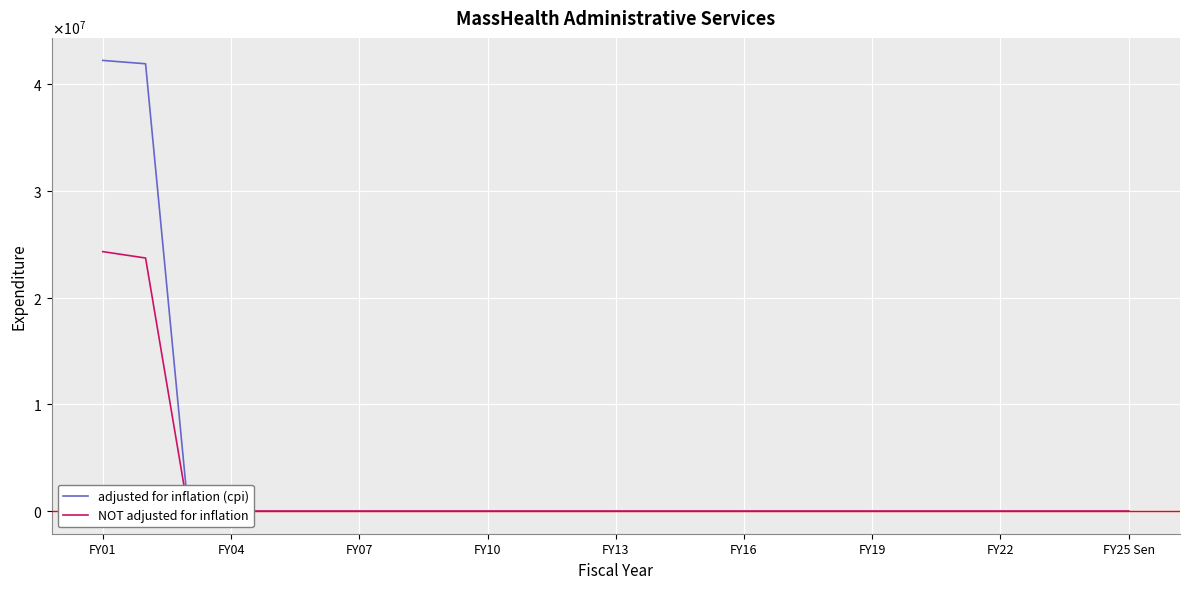

List the series in order of their peak value, highest first.

adjusted for inflation (cpi), NOT adjusted for inflation